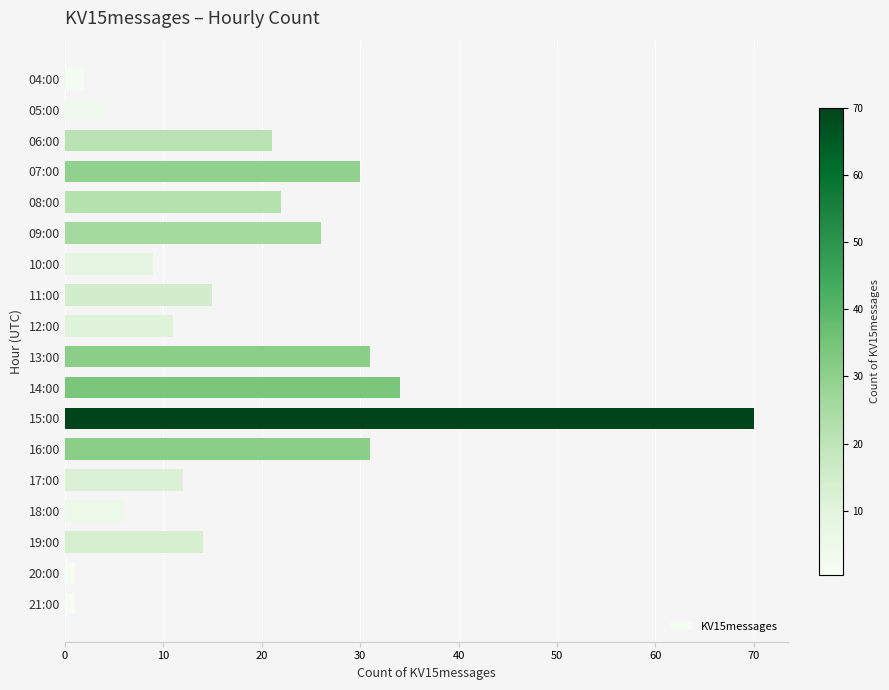

Reading top to bottom, extract all data points from this chart.

04:00=2	05:00=4	06:00=21	07:00=30	08:00=22	09:00=26	10:00=9	11:00=15	12:00=11	13:00=31	14:00=34	15:00=70	16:00=31	17:00=12	18:00=6	19:00=14	20:00=1	21:00=1